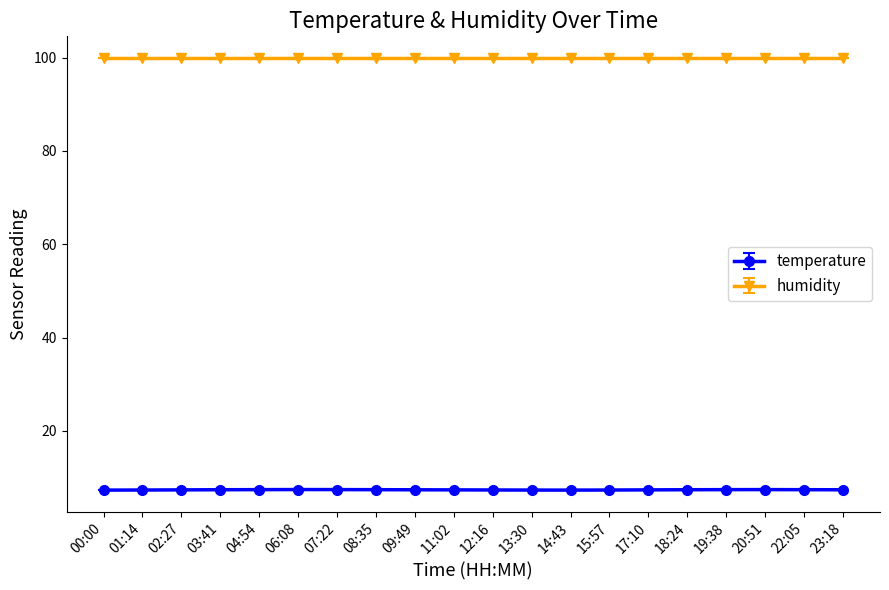

What is the sum of all humidity values?

1998.0